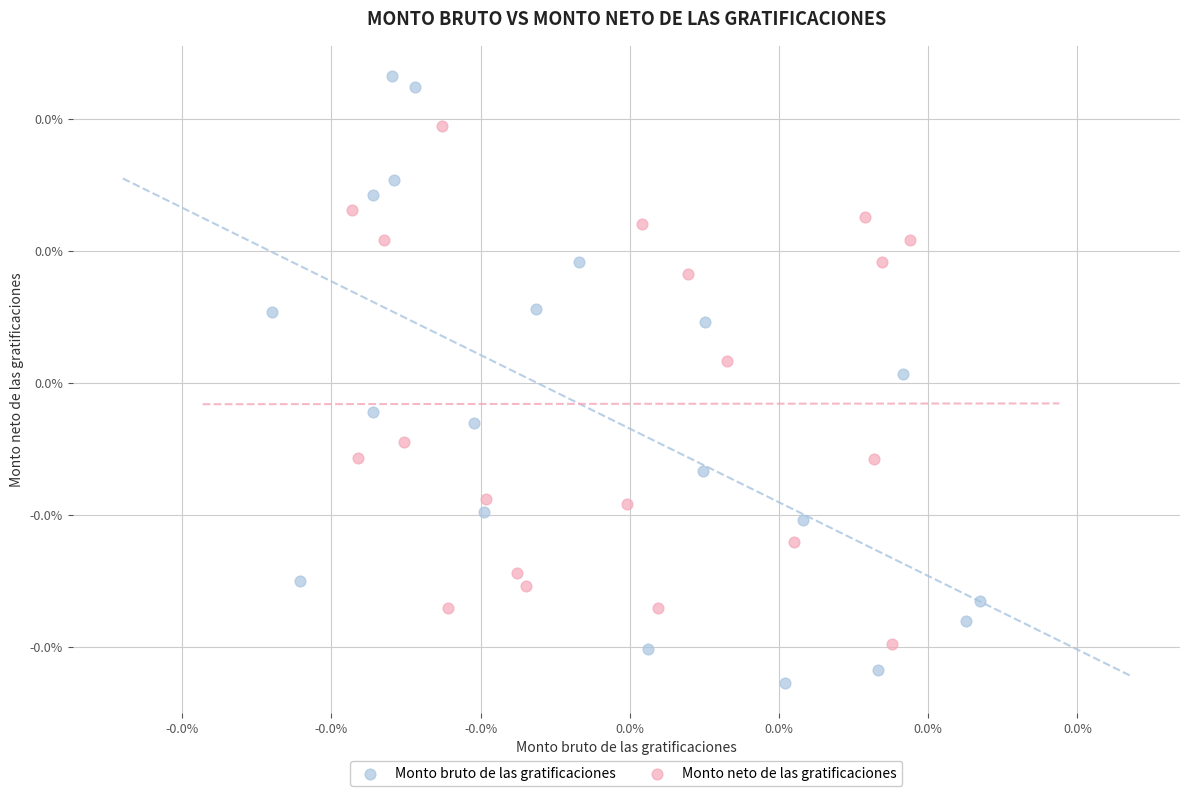

Which series contains the lowest Y value?

Monto bruto de las gratificaciones